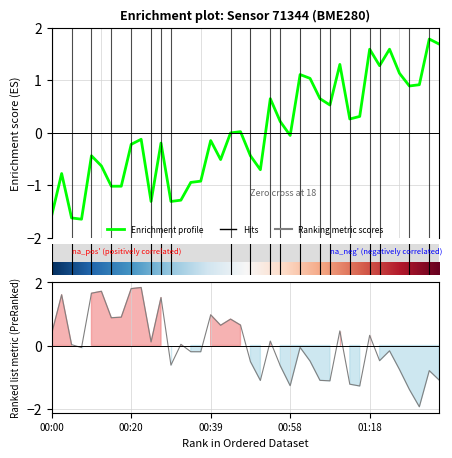

What is the sum of the temperature values at 00:27 and 01:25?

0.9